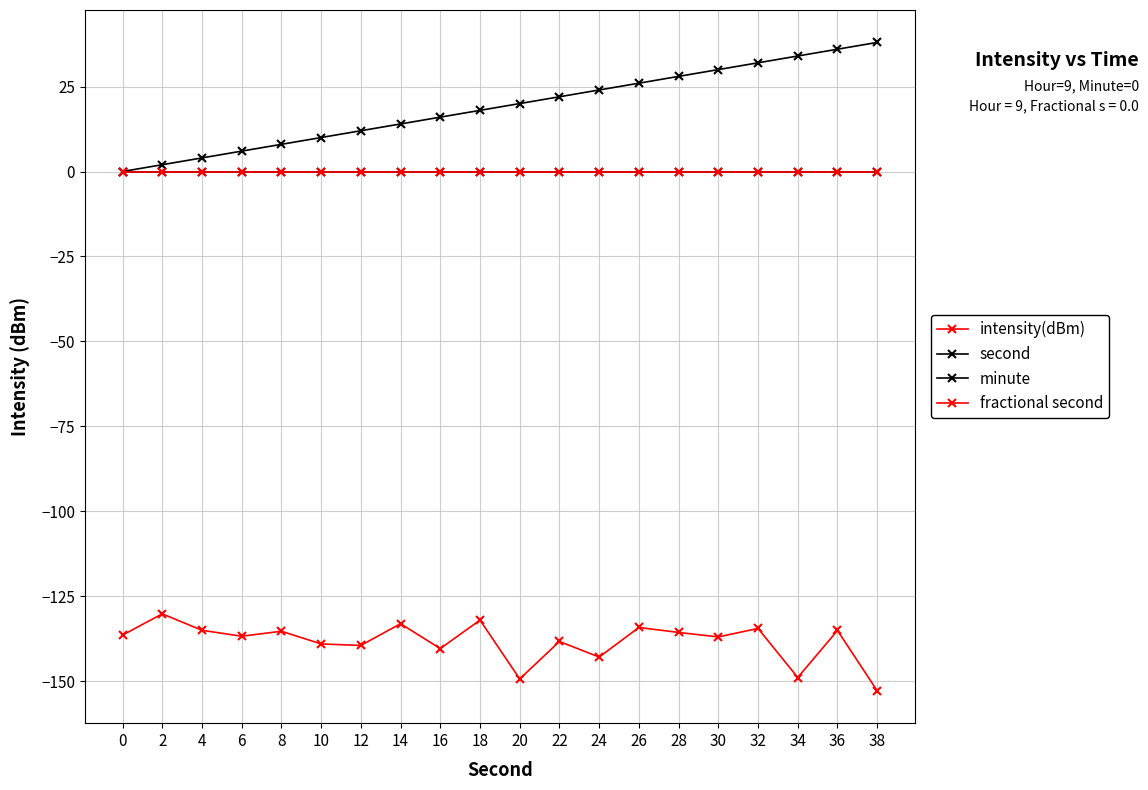

Is this an area chart (filled region under the line)?

No